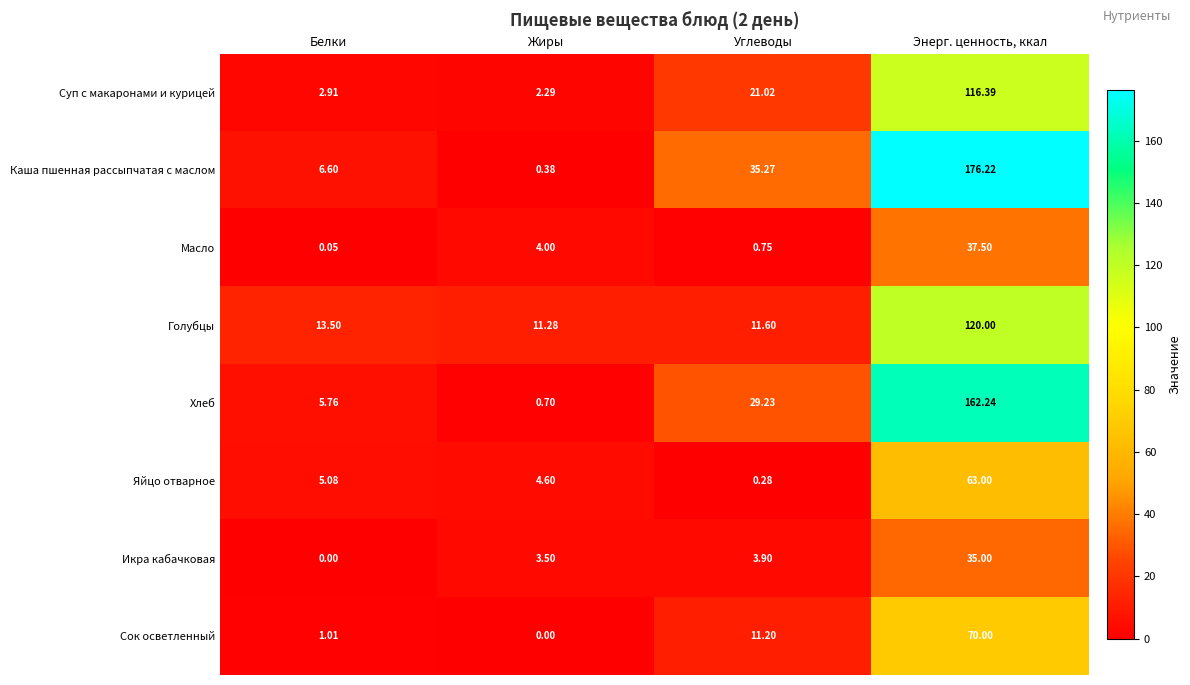

At which label does Каша пшенная рассыпчатая с маслом first exceed 35?

Углеводы